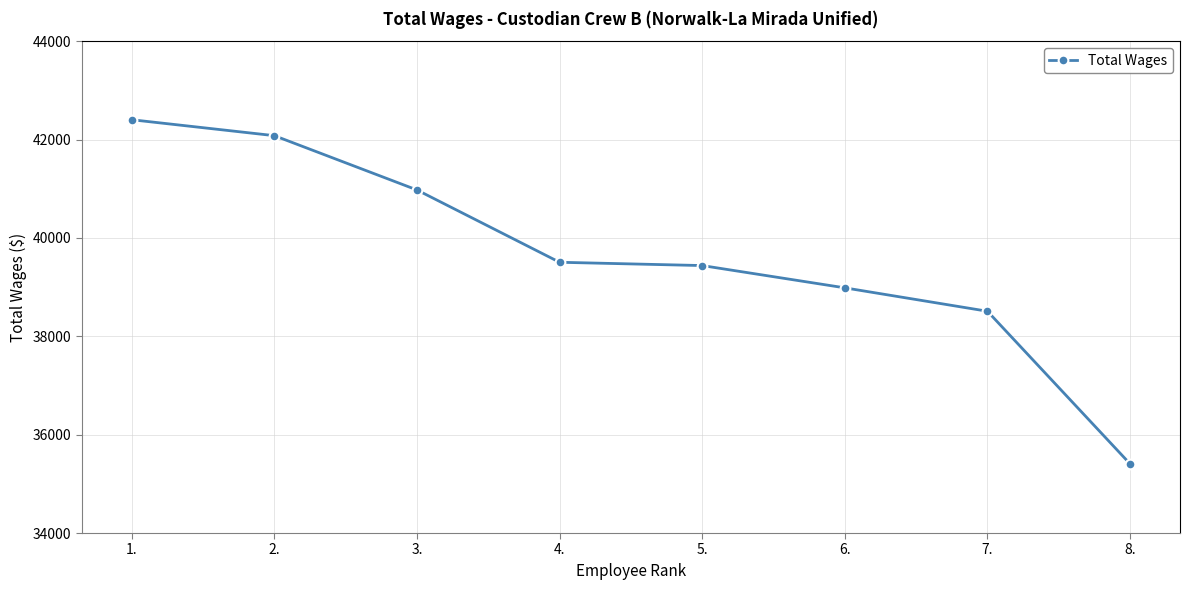

What is the difference between the values at 8. and 6.?

3579